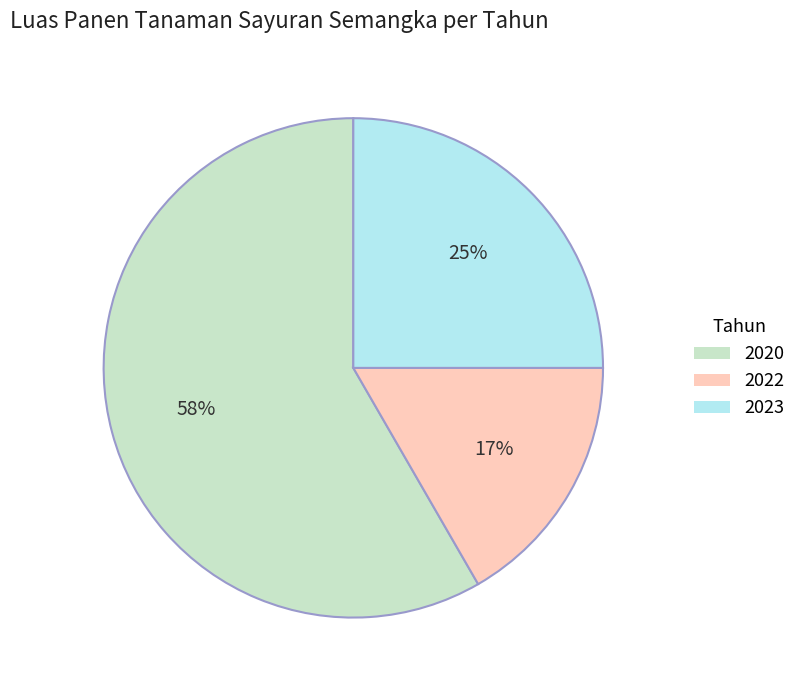

Approximately how many times larger is the value at 2020 compared to 2023?

2.3